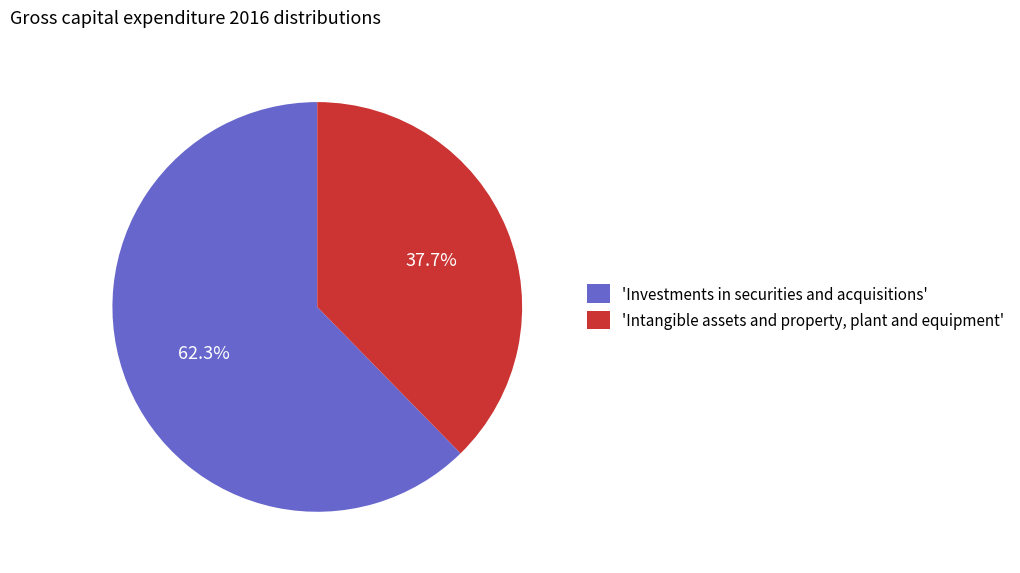

Rank the categories by value from lowest to highest.

'Intangible assets and property, plant and equipment', 'Investments in securities and acquisitions'